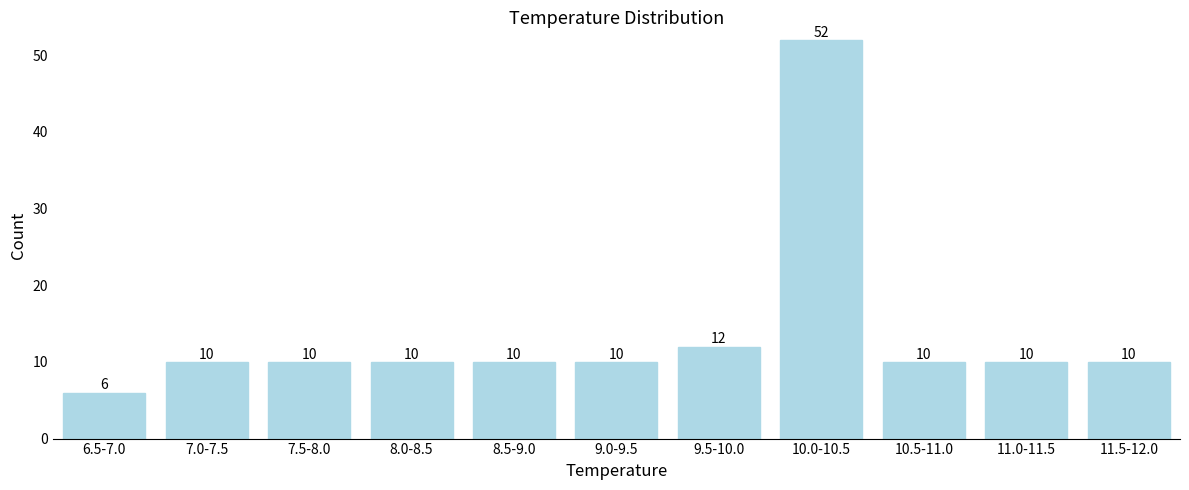

Reading left to right, transcribe all the data shown in this chart.

6.5-7.0=6	7.0-7.5=10	7.5-8.0=10	8.0-8.5=10	8.5-9.0=10	9.0-9.5=10	9.5-10.0=12	10.0-10.5=52	10.5-11.0=10	11.0-11.5=10	11.5-12.0=10